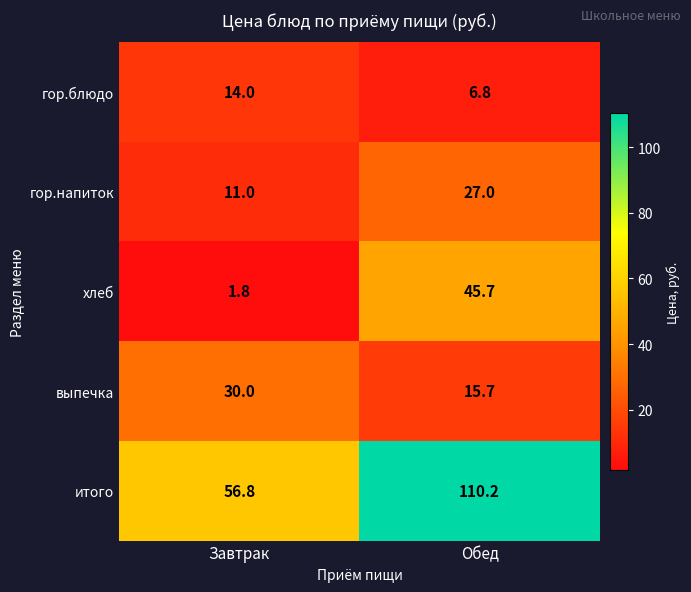

Reading left to right, what are all the values shown in this chart?

гор.блюдо: 14.0	6.8
гор.напиток: 11.0	27.0
хлеб: 1.8	45.7
выпечка: 30.0	15.7
итого: 56.8	110.2